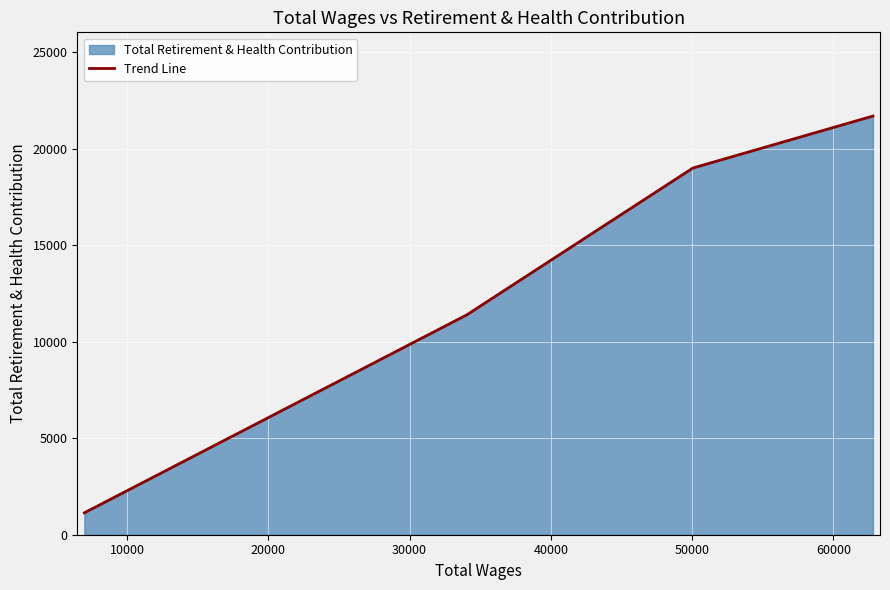

True or false: the data has more than 2 interior local peaks.

False